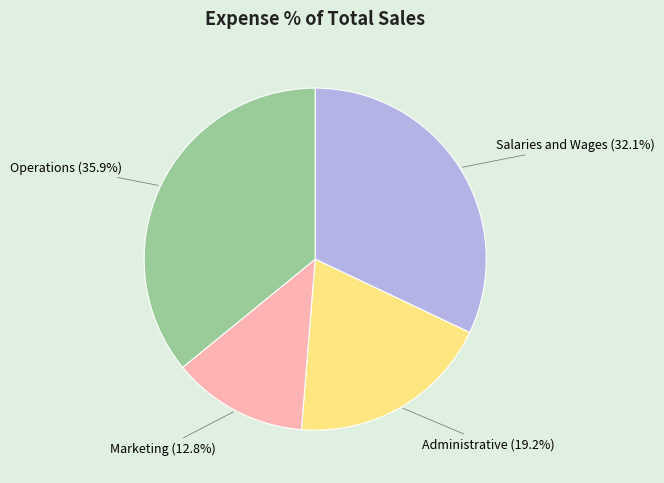

Which category has the smallest portion of the pie?

Marketing